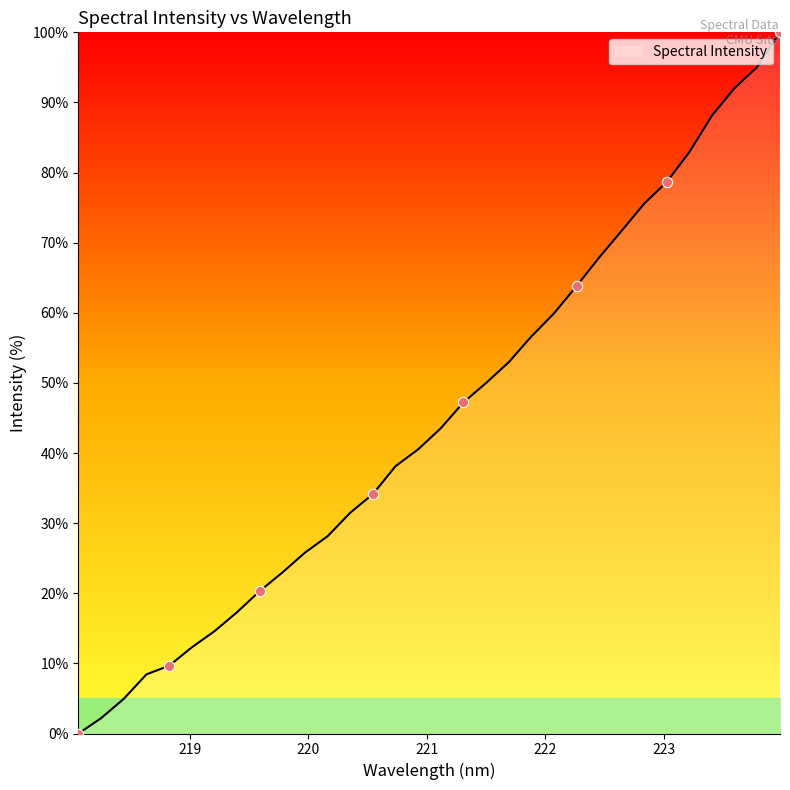

What is the greatest value displayed?

100.0